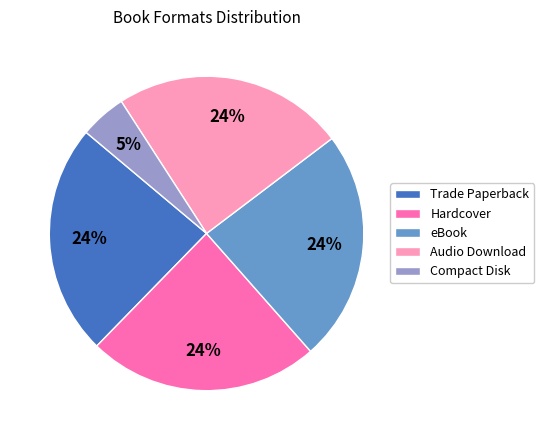

What percentage is the eBook slice, to the nearest percent?

24%